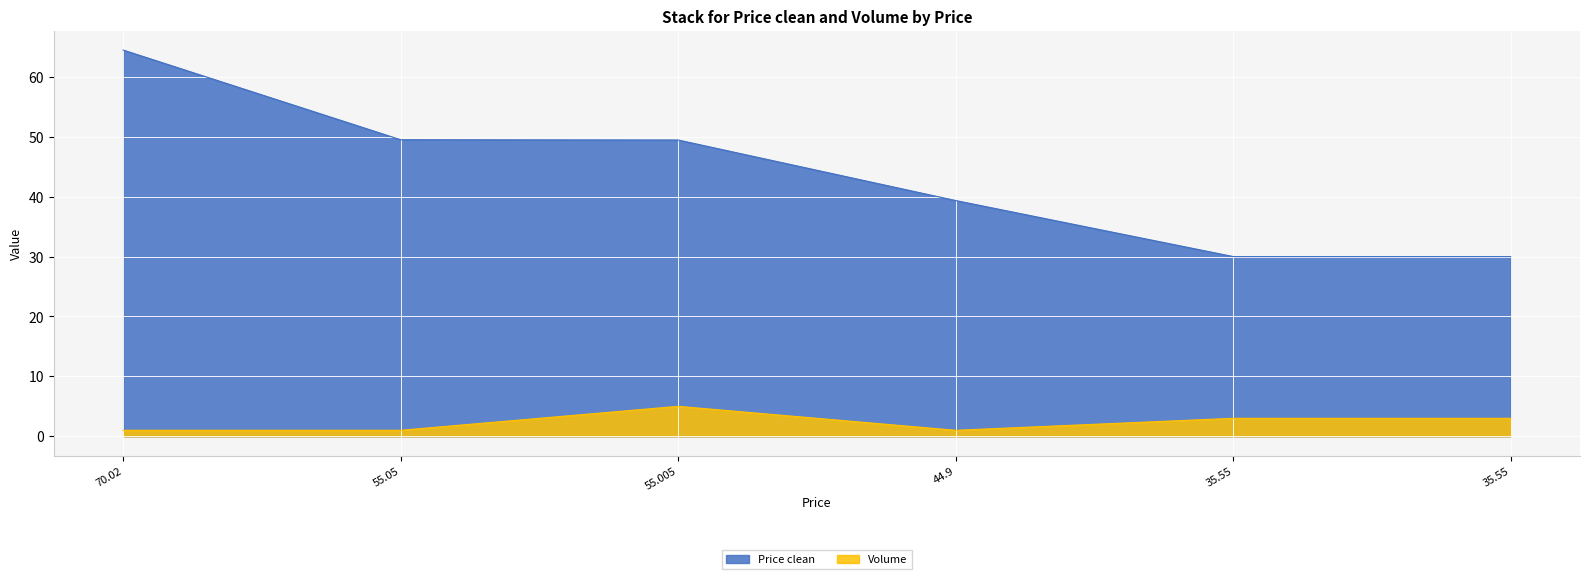

True or false: Volume has more than 2 points higher than both neighbors.

False